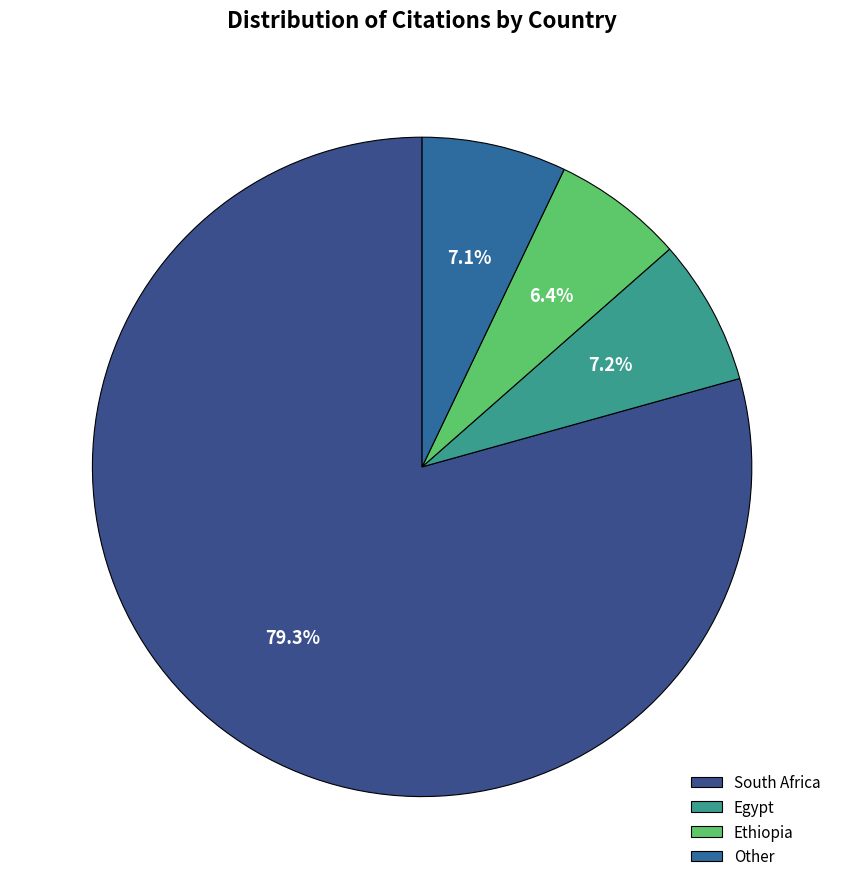

To the nearest percent, what is the average slice percentage?

25%